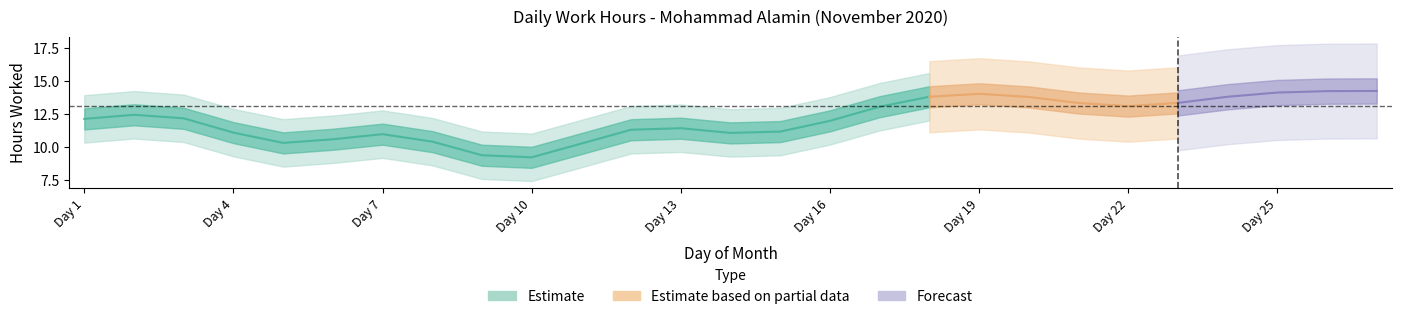

True or false: the data shows 3.2 at 8.

False